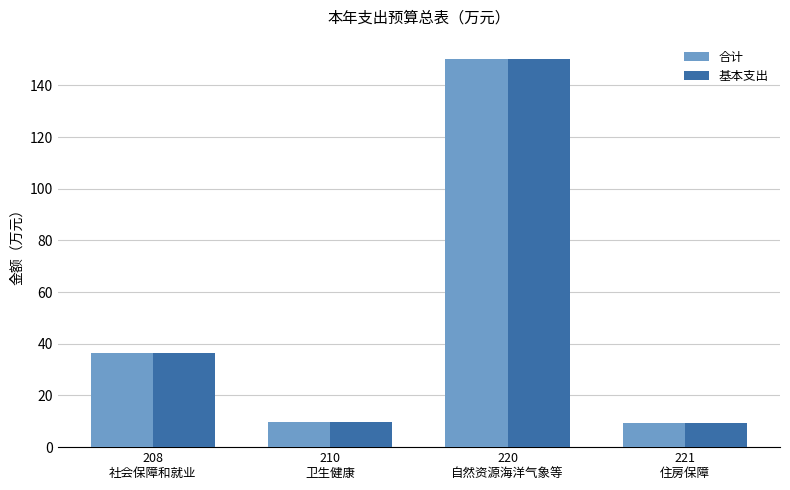

Reading left to right, extract all data points from this chart.

合计: 208
社会保障和就业=36.3	210
卫生健康=9.9	220
自然资源海洋气象等=150.2	221
住房保障=9.2
基本支出: 208
社会保障和就业=36.3	210
卫生健康=9.9	220
自然资源海洋气象等=150.2	221
住房保障=9.2